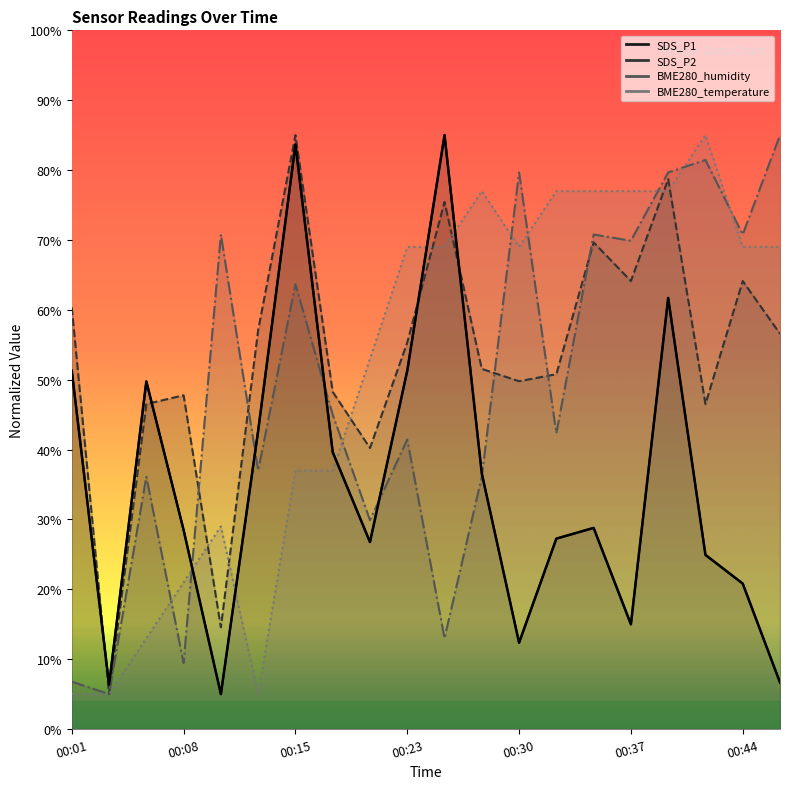

Reading left to right, transcribe all the data shown in this chart.

SDS_P1: 00:01=51.3	00:03=6.3	00:06=49.8	00:08=28.5	00:10=5.0	00:13=42.7	00:15=83.7	00:18=39.6	00:20=26.8	00:23=51.3	00:25=85.0	00:27=36.6	00:30=12.4	00:32=27.3	00:35=28.8	00:37=15.0	00:40=61.7	00:42=24.9	00:44=20.8	00:47=6.7
SDS_P2: 00:01=60.3	00:03=5.0	00:06=46.5	00:08=47.8	00:10=14.6	00:13=57.1	00:15=85.0	00:18=48.3	00:20=40.2	00:23=55.3	00:25=75.4	00:27=51.5	00:30=49.8	00:32=50.8	00:35=69.7	00:37=64.1	00:40=78.7	00:42=46.5	00:44=64.1	00:47=56.6
BME280_humidity: 00:01=6.8	00:03=5.0	00:06=36.1	00:08=9.4	00:10=70.8	00:13=37.0	00:15=63.7	00:18=45.0	00:20=29.9	00:23=41.4	00:25=13.0	00:27=36.1	00:30=79.7	00:32=42.3	00:35=70.8	00:37=69.9	00:40=79.7	00:42=81.4	00:44=70.8	00:47=85.0
BME280_temperature: 00:01=5.0	00:03=5.0	00:06=13.0	00:08=21.0	00:10=29.0	00:13=5.0	00:15=37.0	00:18=37.0	00:20=53.0	00:23=69.0	00:25=69.0	00:27=77.0	00:30=69.0	00:32=77.0	00:35=77.0	00:37=77.0	00:40=77.0	00:42=85.0	00:44=69.0	00:47=69.0